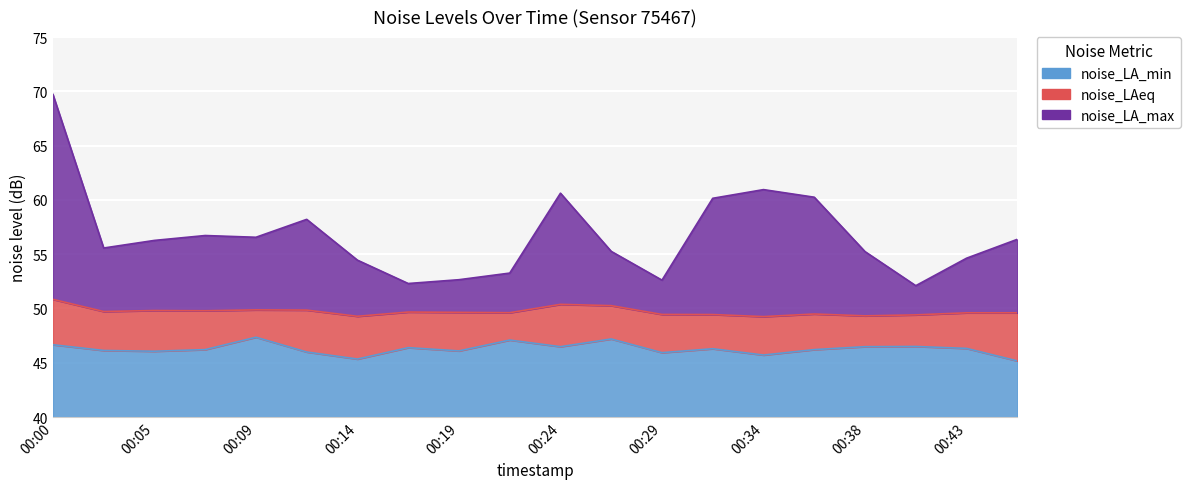

Is it true that noise_LAeq equals 80.1 at 00:46?

False